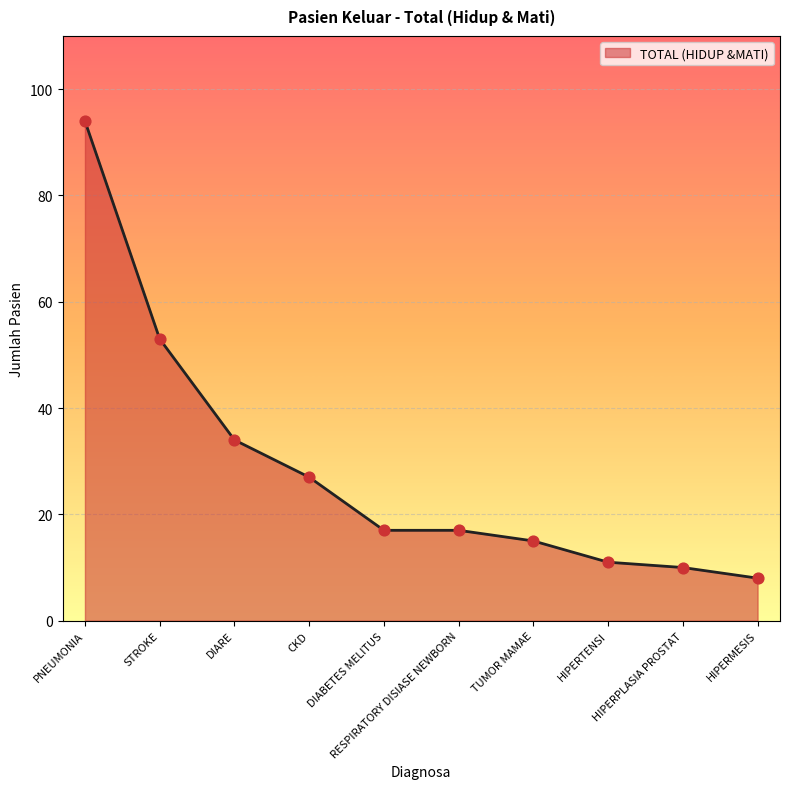

Approximately how many times larger is the value at CKD compared to PNEUMONIA?

0.3